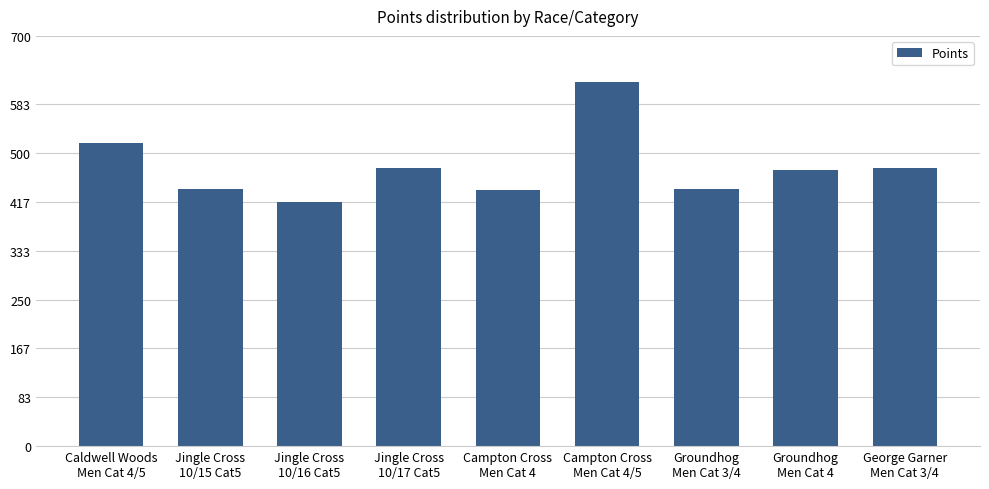

What is the greatest value displayed?

622.1